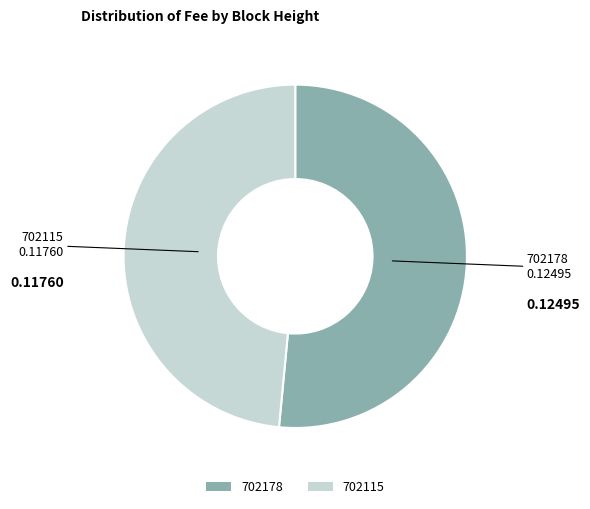

Combined, do 702178 and 702115 account for over 50%?

Yes